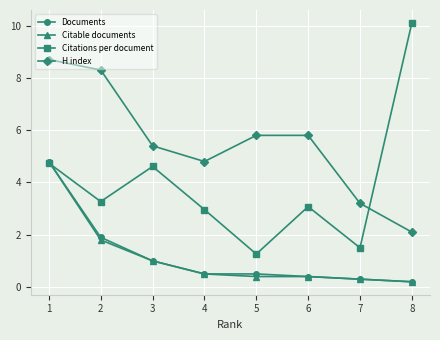

Count the number of data series in this chart.

4